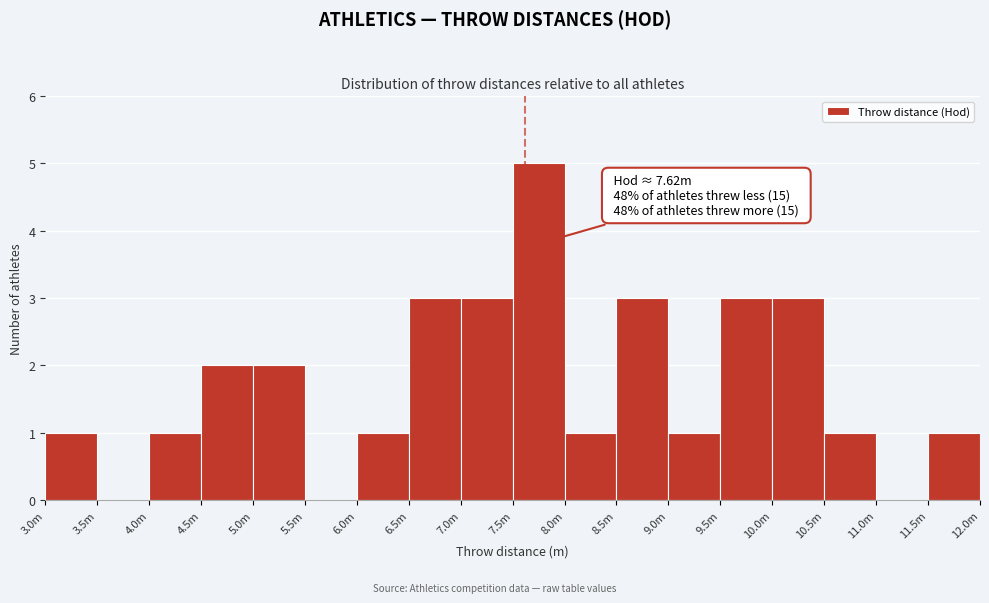

Reading left to right, extract all data points from this chart.

3.0m=1	3.5m=0	4.0m=1	4.5m=2	5.0m=2	5.5m=0	6.0m=1	6.5m=3	7.0m=3	7.5m=5	8.0m=1	8.5m=3	9.0m=1	9.5m=3	10.0m=3	10.5m=1	11.0m=0	11.5m=1